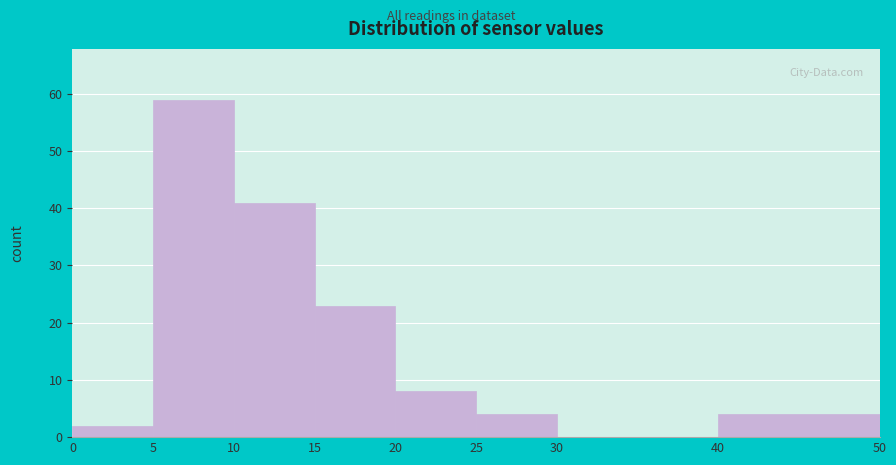

How tall is the bar that spans 20 to 25 on the x-axis? The values are not printed on the chart, so give them approximately, as read against the axis.

8